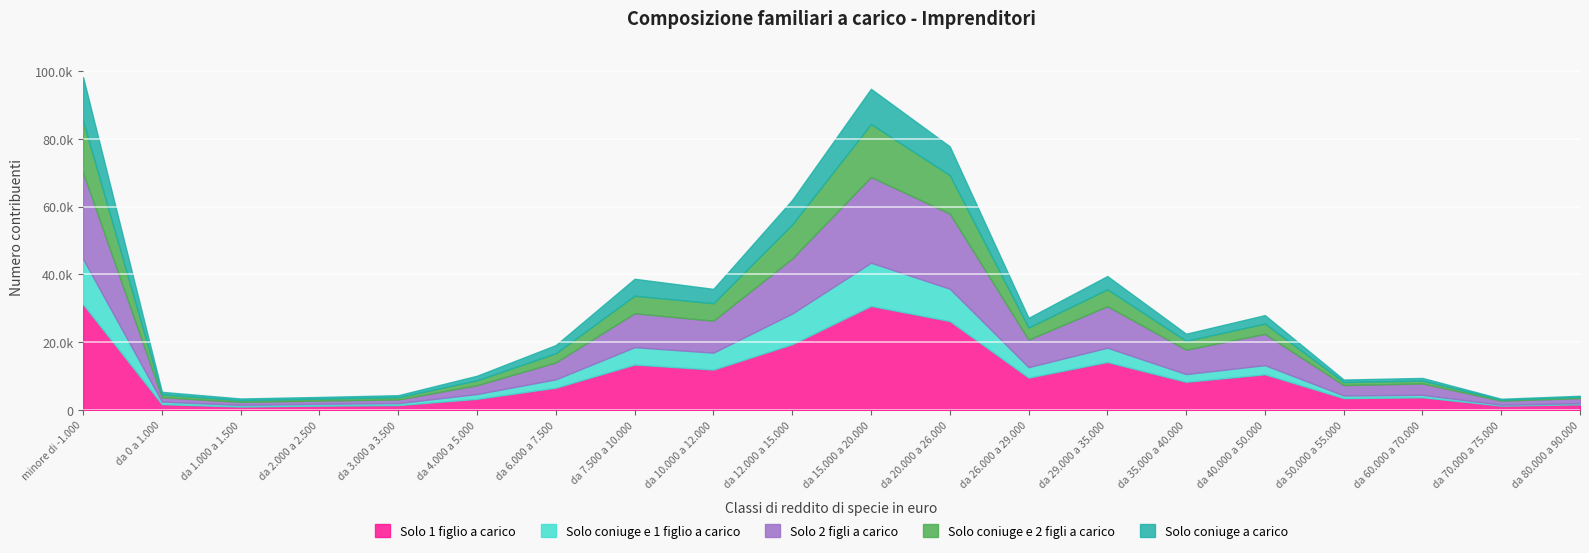

Which series has the widest spread of values?

Solo 1 figlio a carico